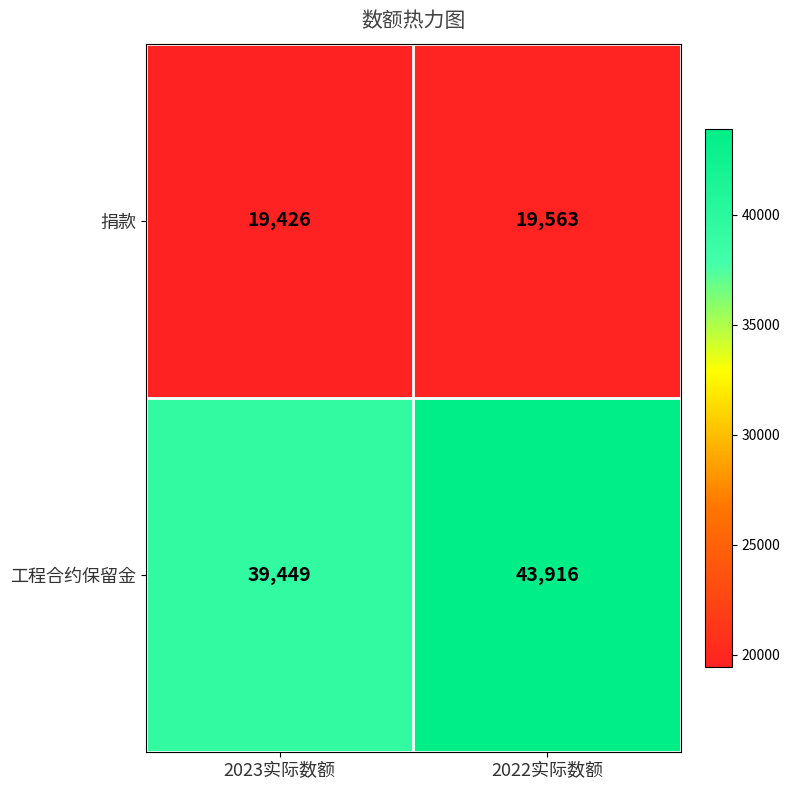

What is the difference between the maximum and minimum values in the 工程合约保留金 series?

4467